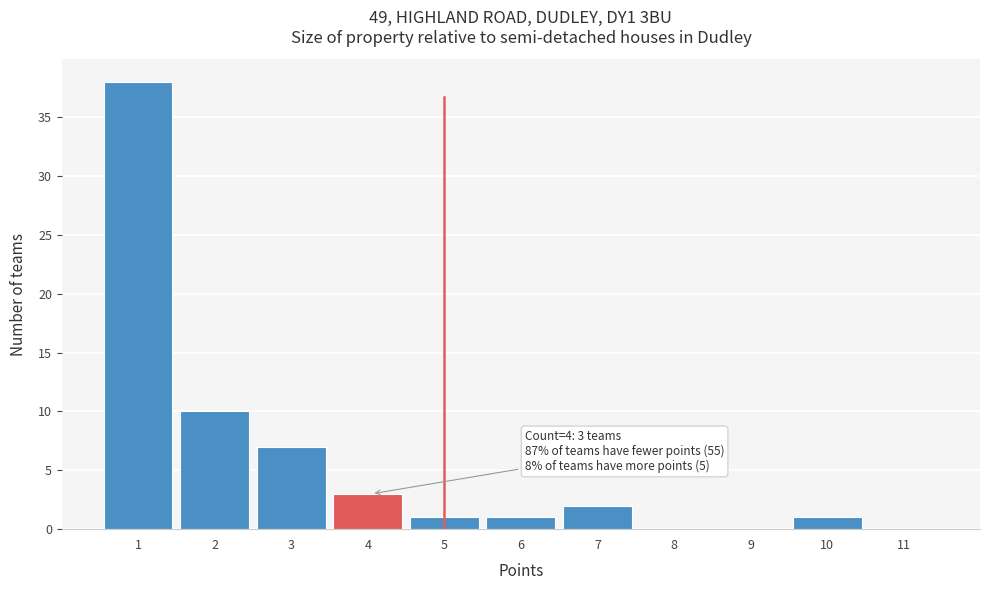

Reading left to right, what are all the values shown in this chart?

1=38	2=10	3=7	4=3	5=1	6=1	7=2	8=0	9=0	10=1	11=0